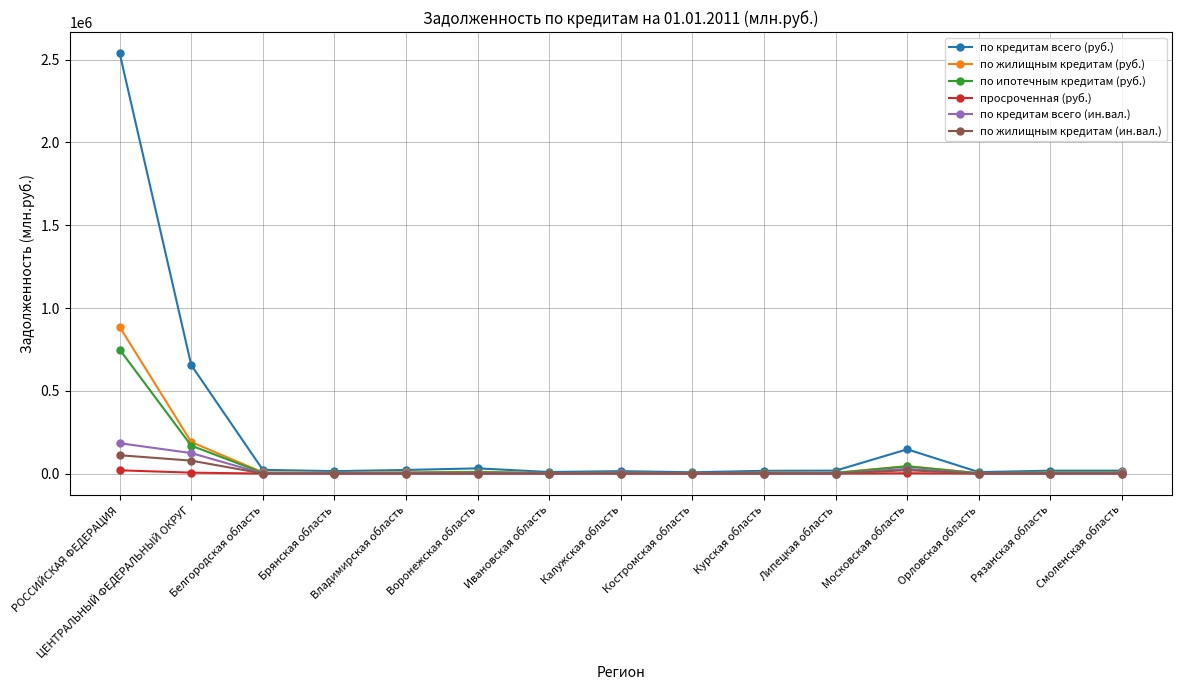

How many categories are shown in the chart?

15